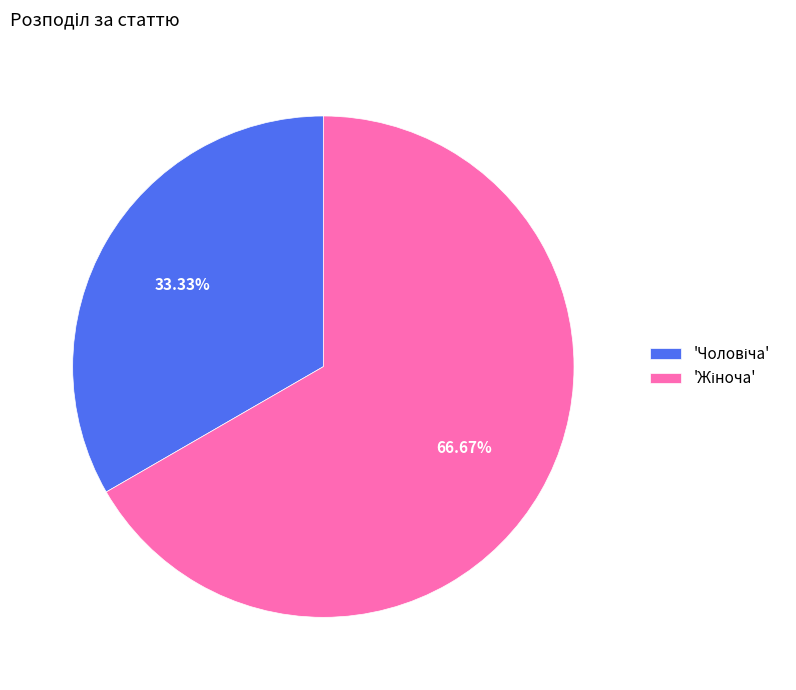

Is there a majority slice in this chart?

Yes